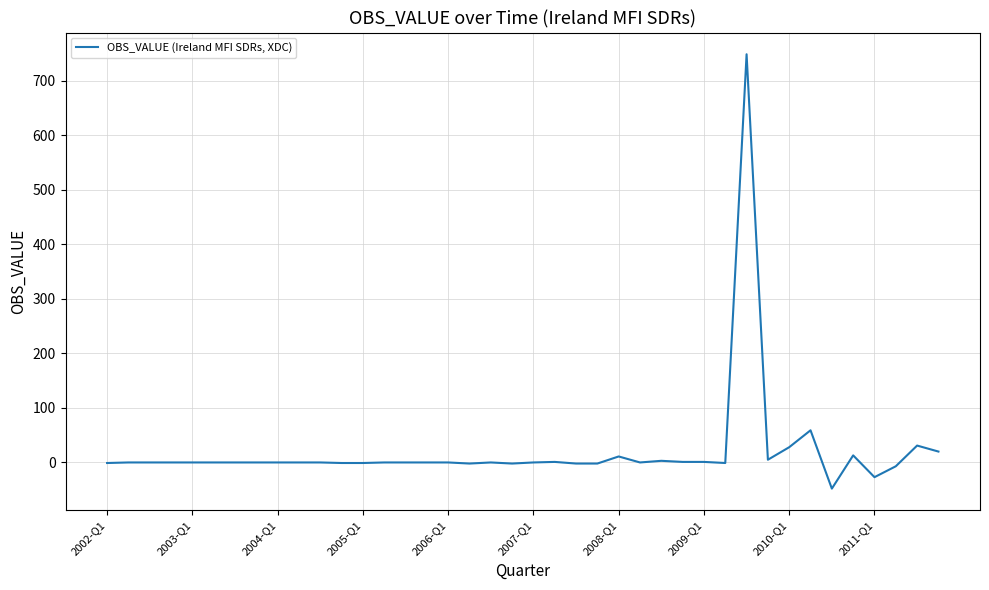

Count the number of data series in this chart.

1